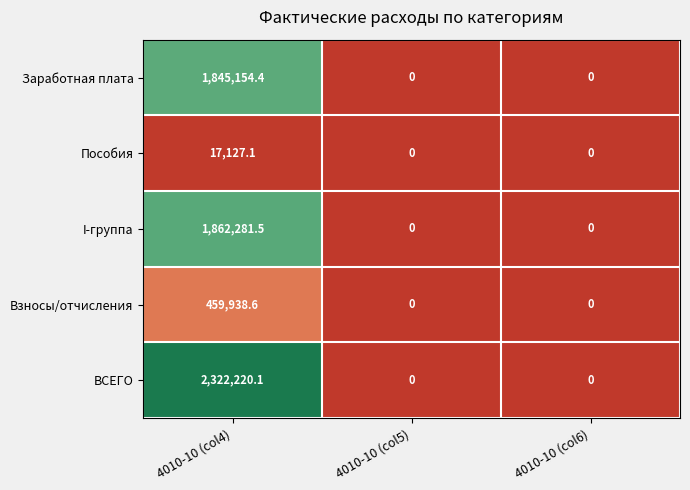

List the series in order of their peak value, lowest first.

Пособия, Взносы/отчисления, Заработная плата, I-группа, ВСЕГО